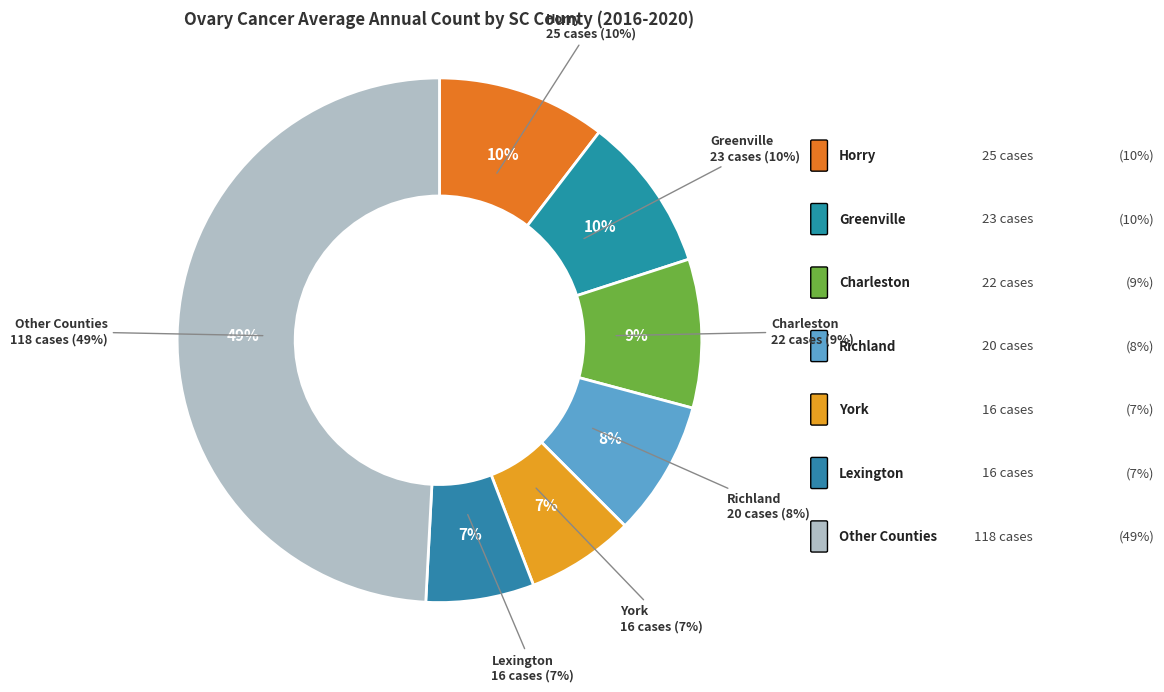

Does any single category account for the majority?

No